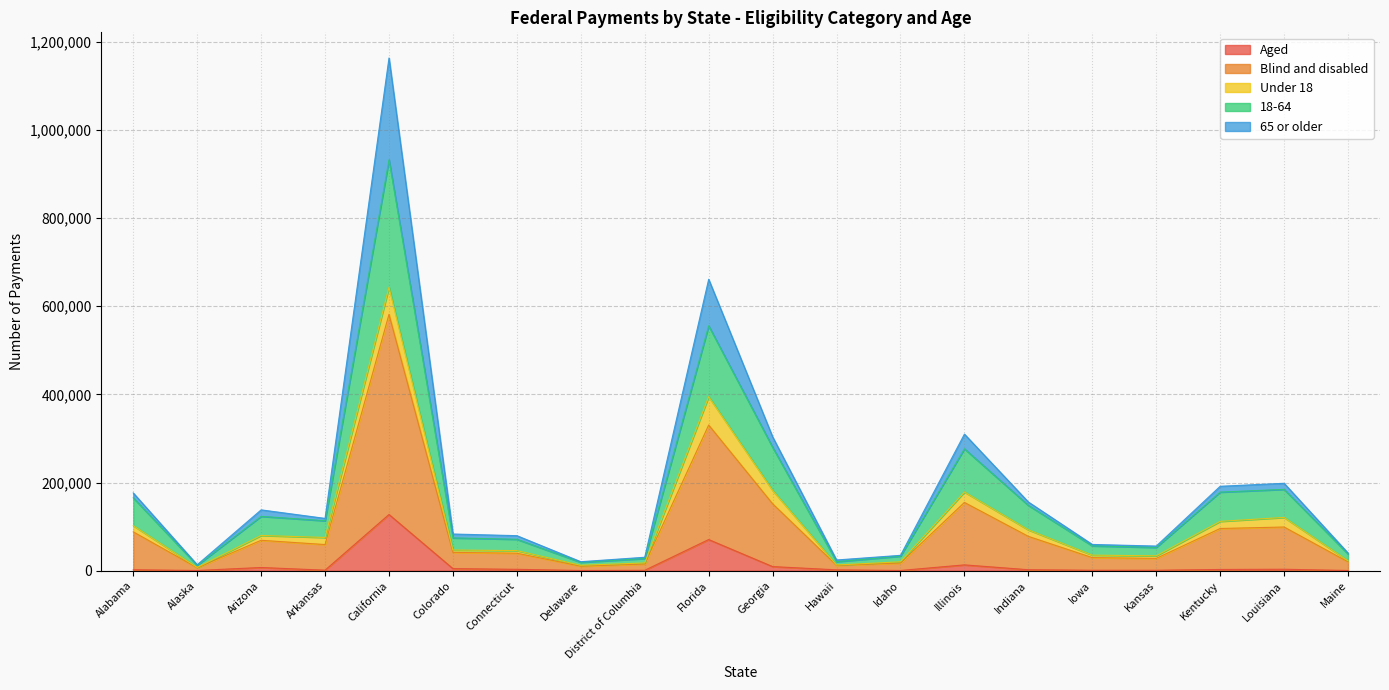

At which category is the sum across all series the highest?

California